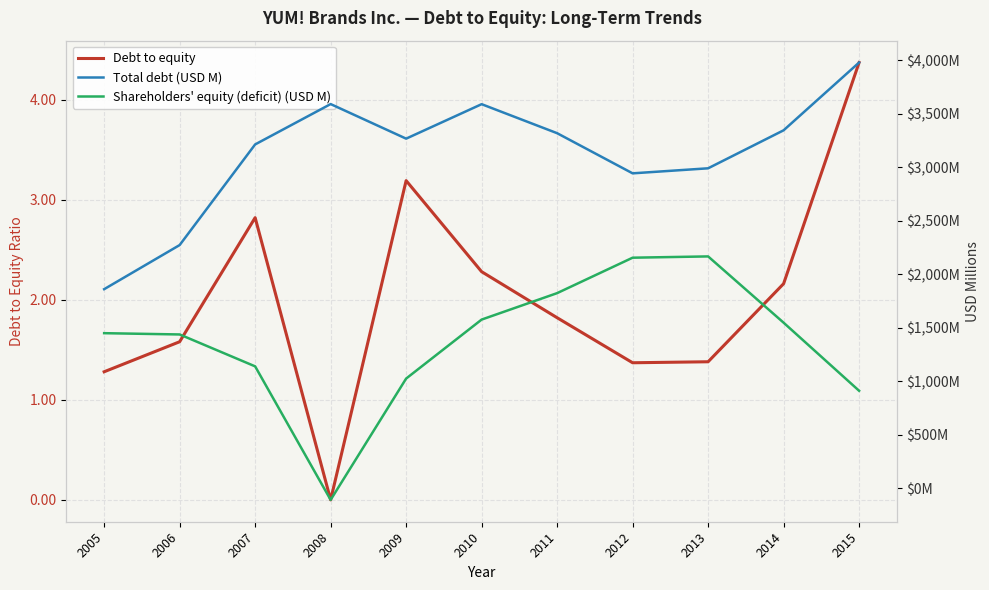

What is the total value across all series at 2012?

5097.4